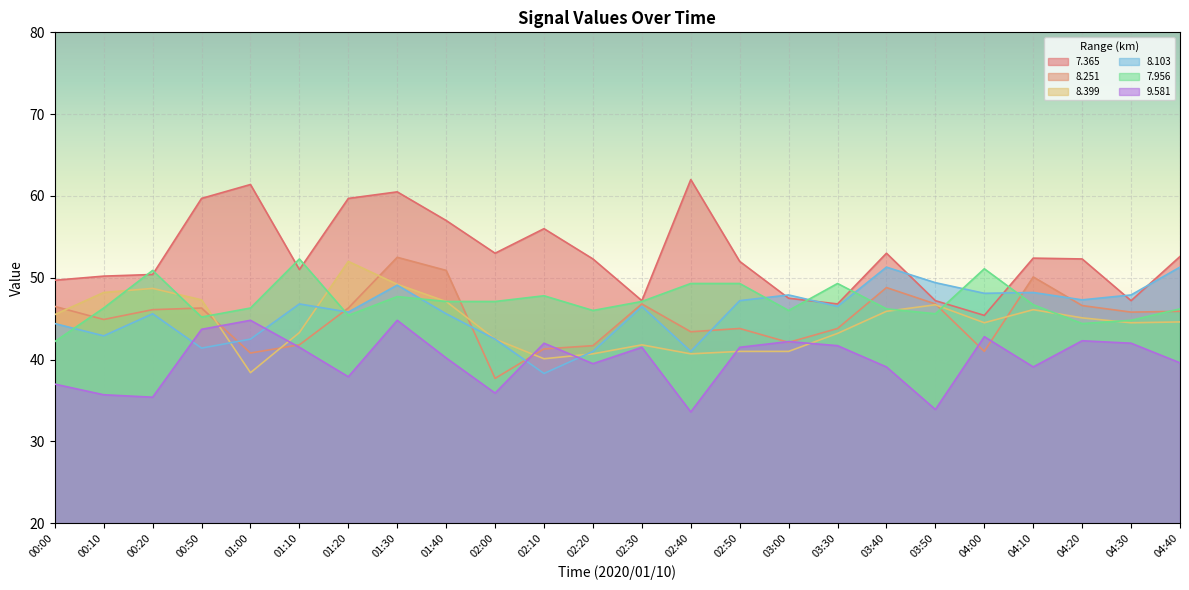

How many intersections are there between   8.103 and   7.956?

8